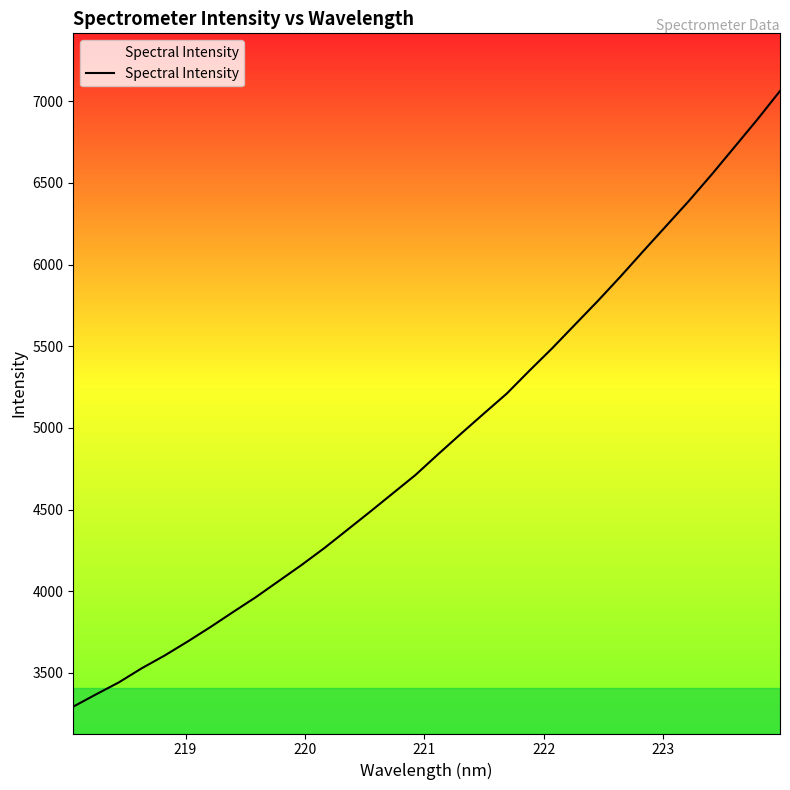

What is the difference between the maximum and minimum values?

3770.5